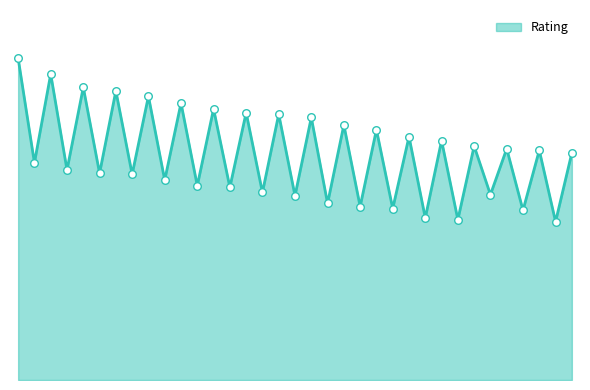

Is this an area chart (filled region under the line)?

Yes